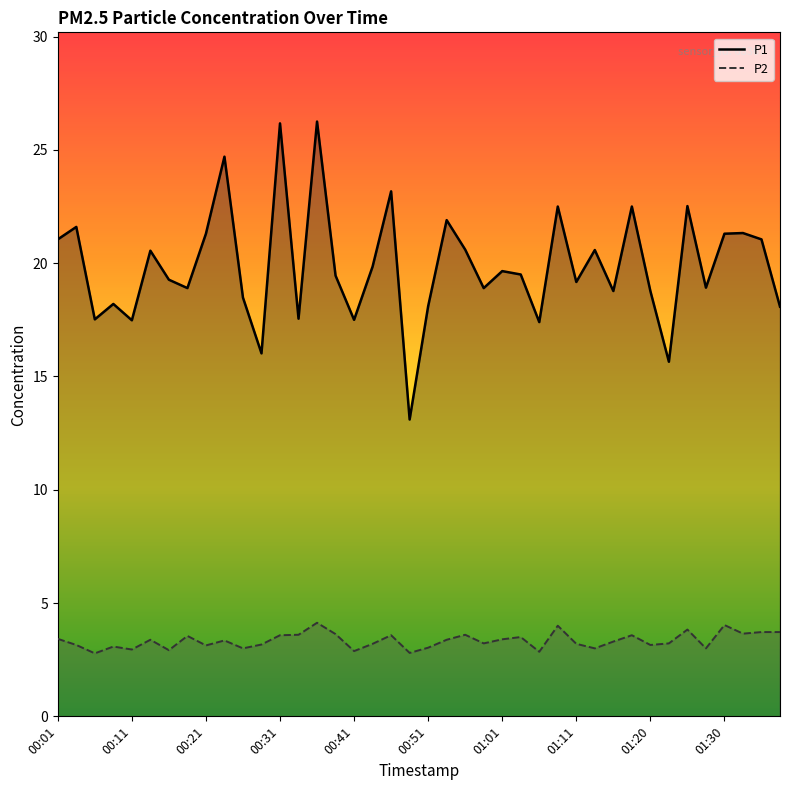

Is it true that P2 equals 3.2 at 17?

True